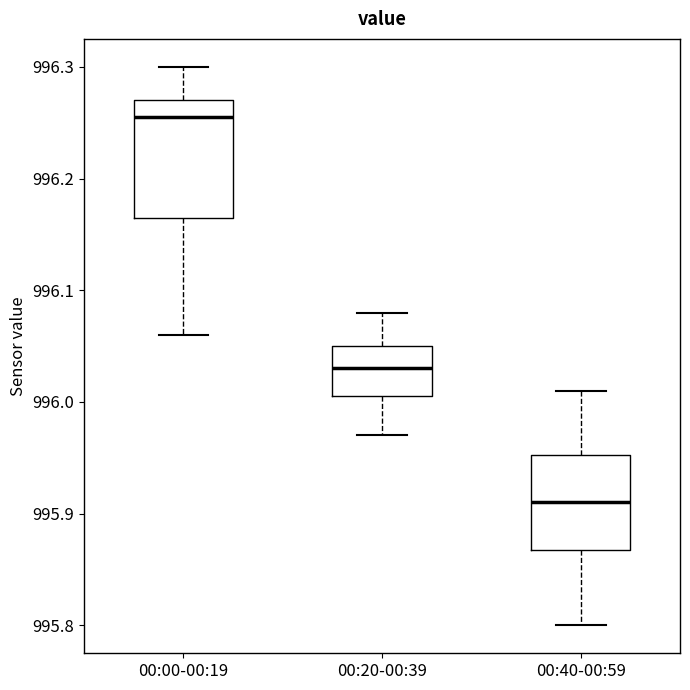

Where does the lower whisker of the box for 00:20-00:39 end on the y-axis? The values are not printed on the chart, so give them approximately, as read against the axis.

995.97